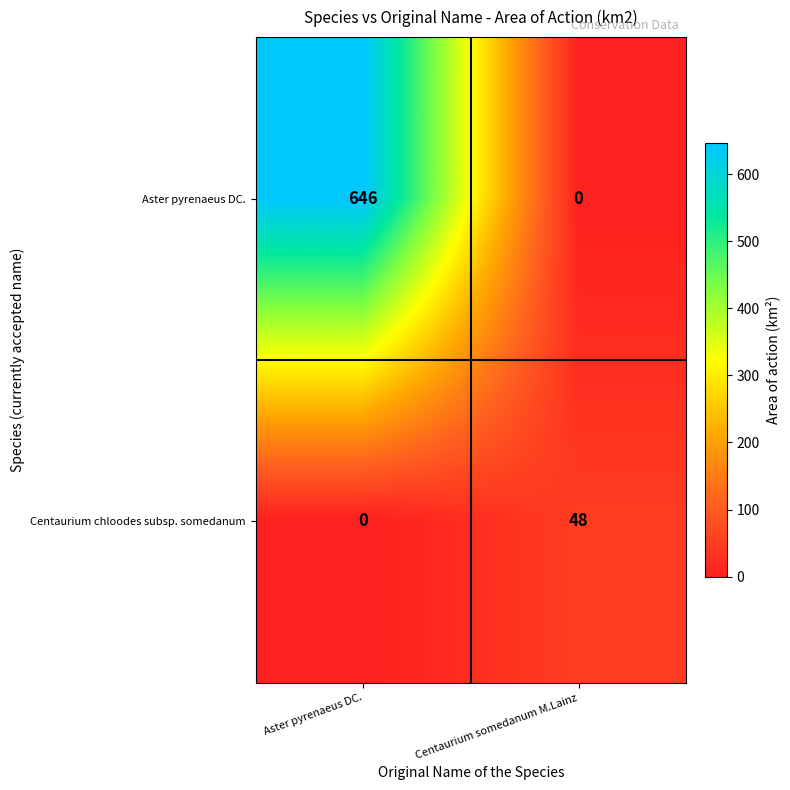

What is the difference between the Aster pyrenaeus DC. values at Centaurium somedanum M.Lainz and Aster pyrenaeus DC.?

646